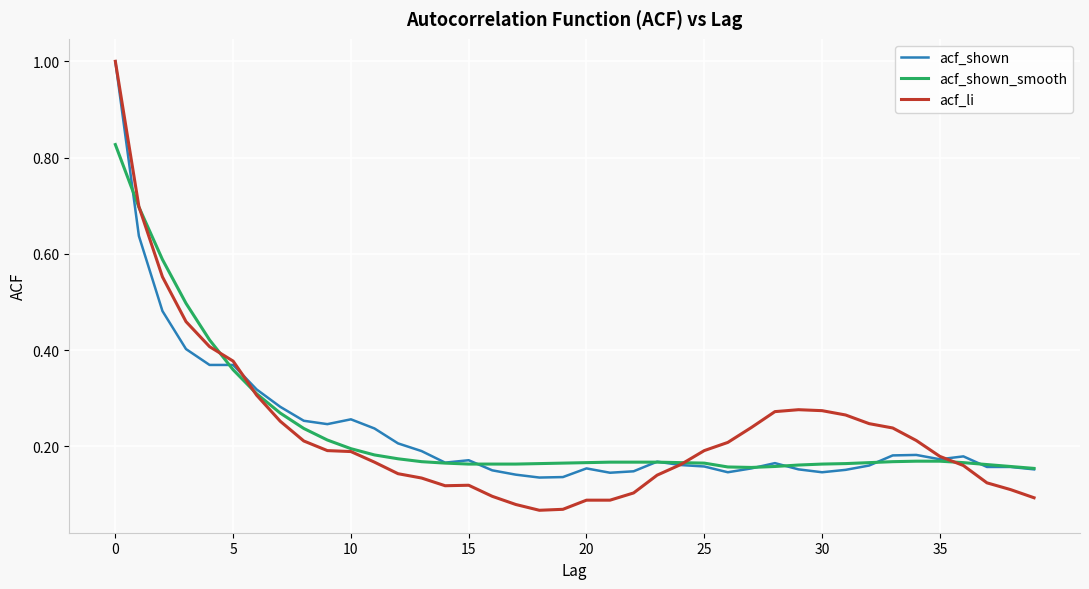

Which series has the largest range (max minus min)?

acf_li